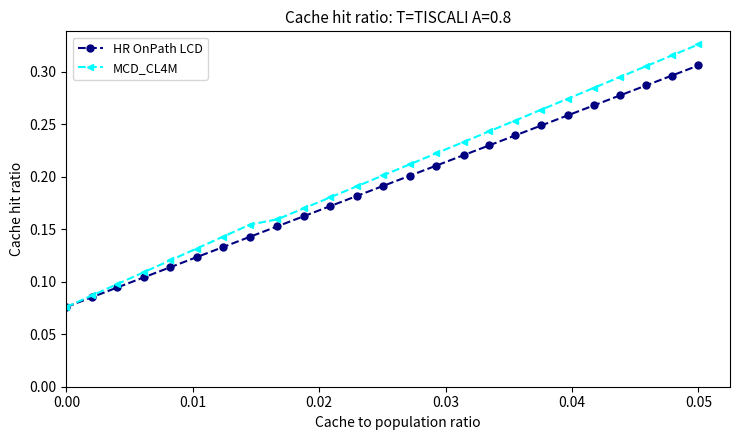

True or false: HR OnPath LCD has more than 1 interior local peaks.

False